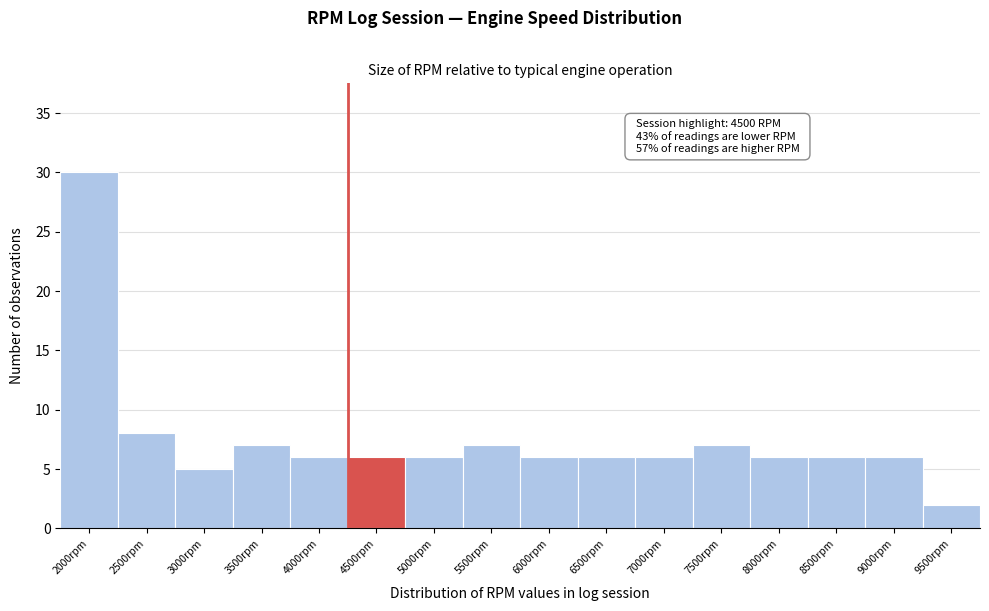

Reading left to right, transcribe all the data shown in this chart.

2000rpm=30	2500rpm=8	3000rpm=5	3500rpm=7	4000rpm=6	4500rpm=6	5000rpm=6	5500rpm=7	6000rpm=6	6500rpm=6	7000rpm=6	7500rpm=7	8000rpm=6	8500rpm=6	9000rpm=6	9500rpm=2